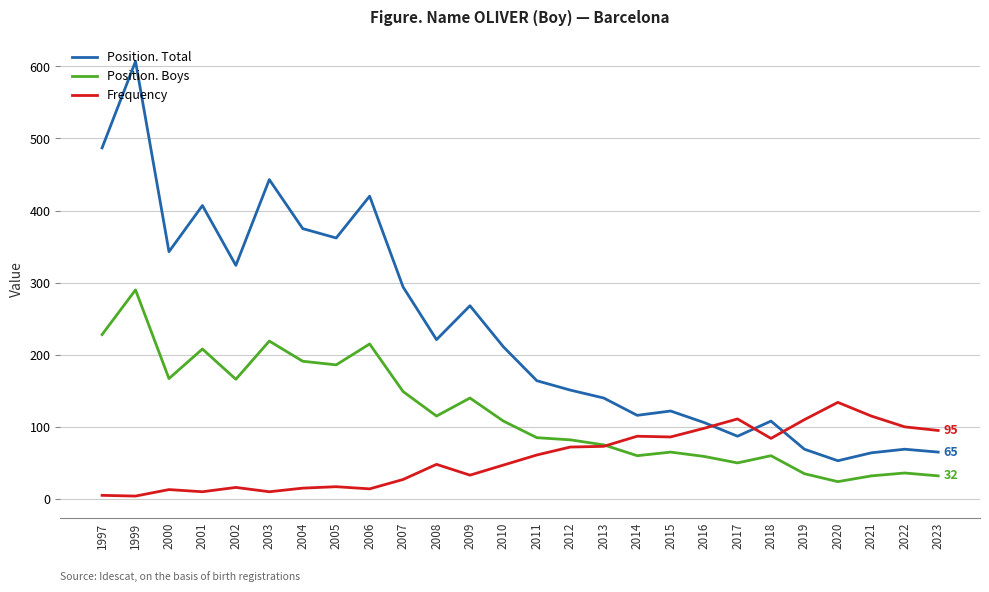

At which category is the sum across all series the highest?

1999